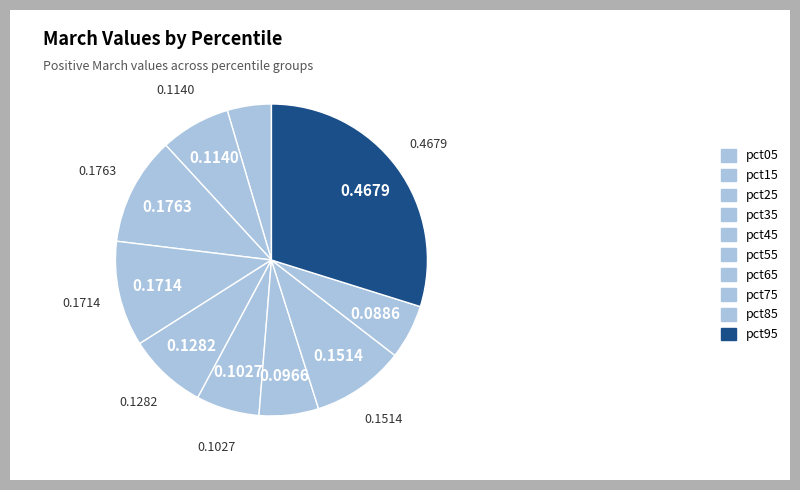

Count the number of slices in the pie.

10